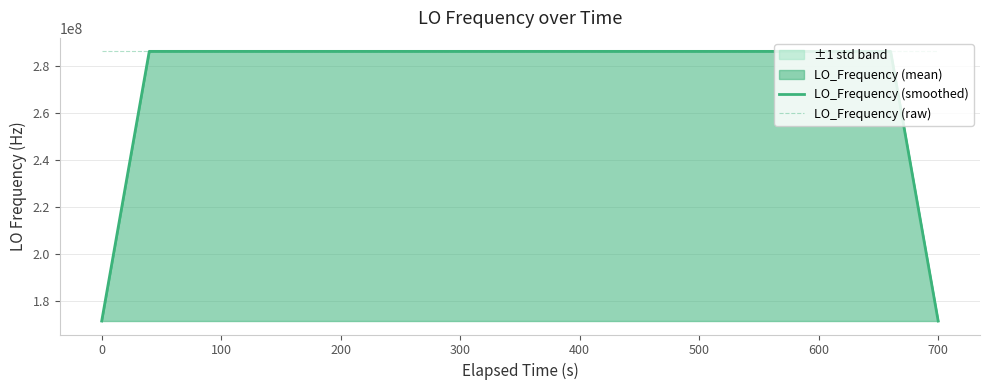

What is the highest value of the LO_Frequency (smoothed) series?

286047002.0